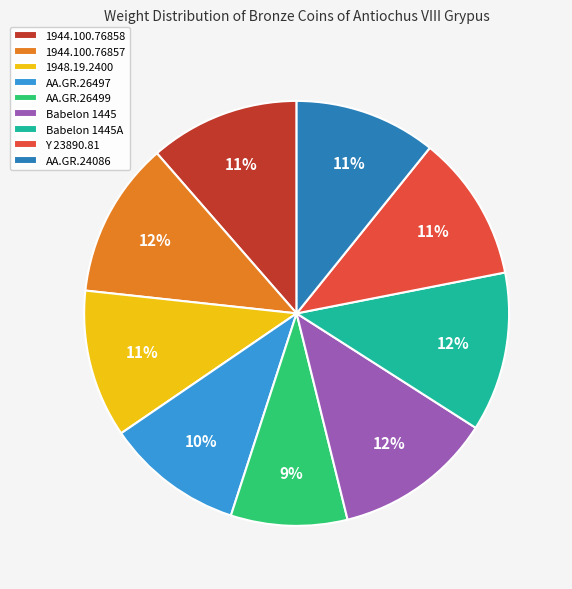

What percentage is the Y 23890.81 slice, to the nearest percent?

11%